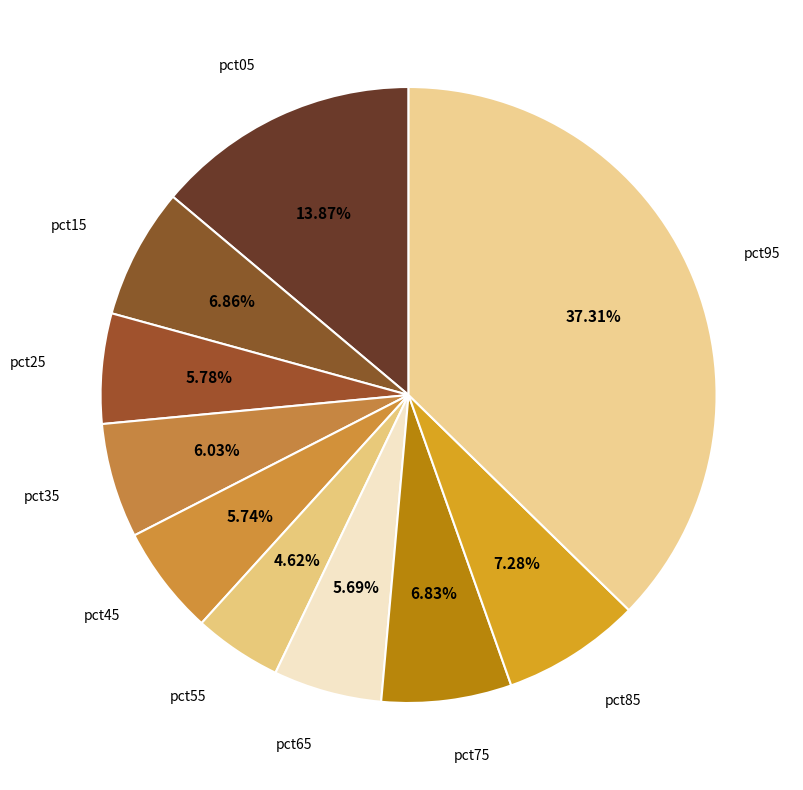

Which slice is the smallest?

pct55